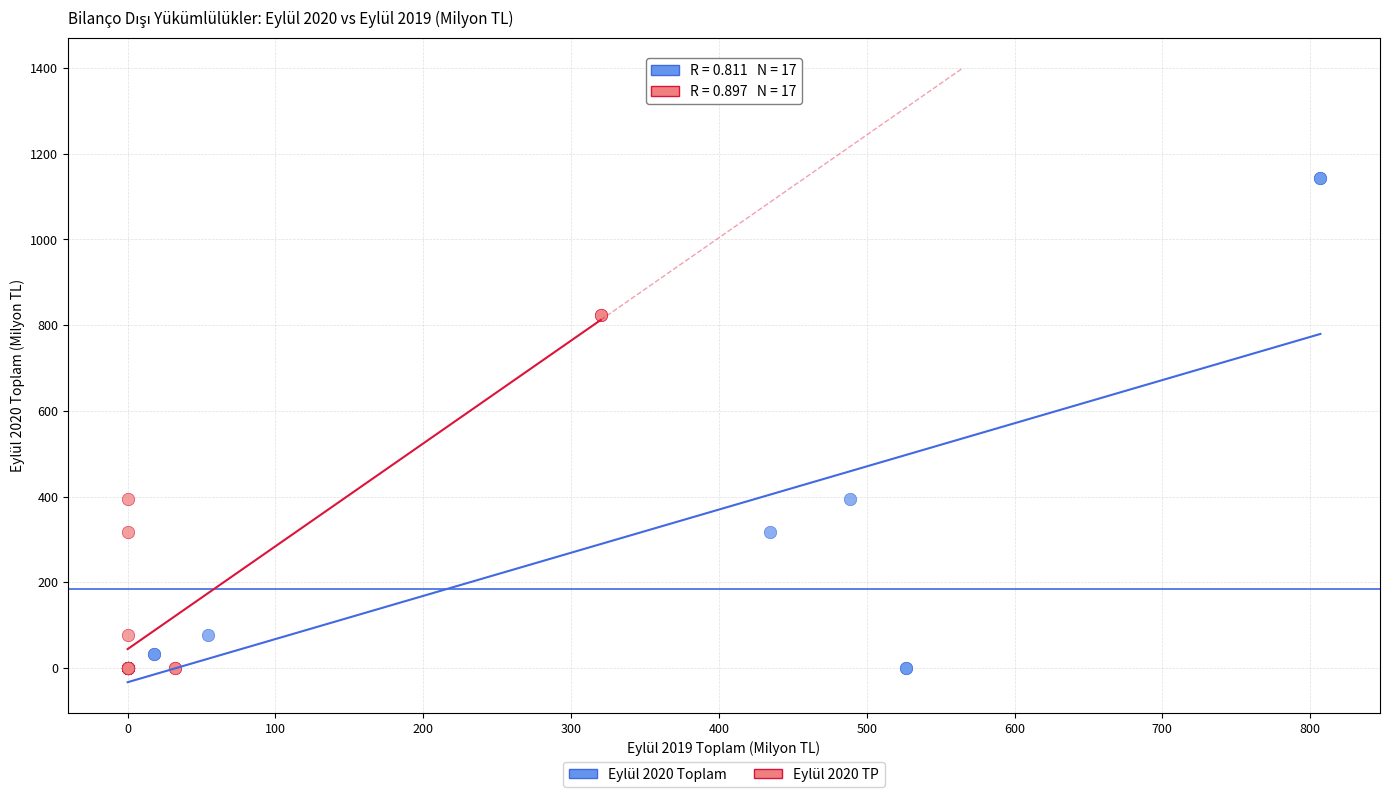

What are all the series names shown in the legend?

Eylül 2020 Toplam, Eylül 2020 TP